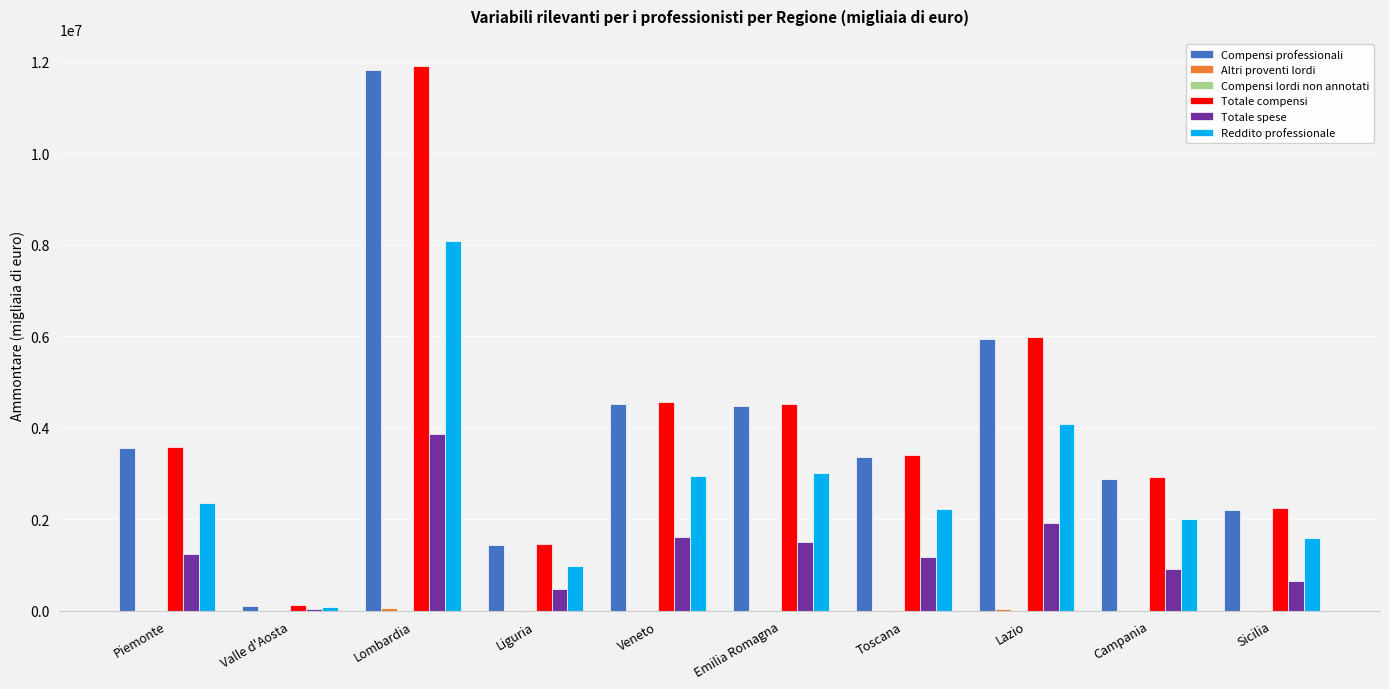

Which category has the highest value in the Totale compensi series?

Lombardia